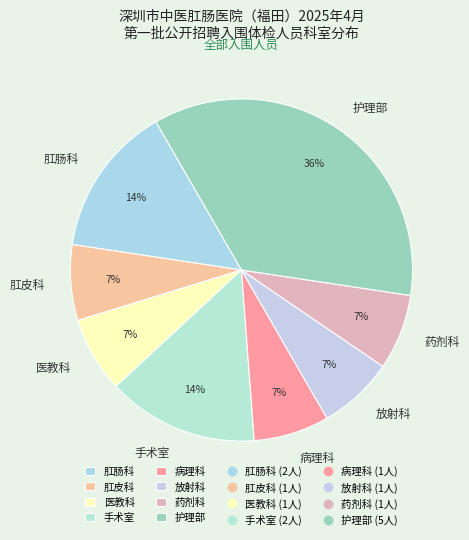

How many segments does this pie chart have?

8